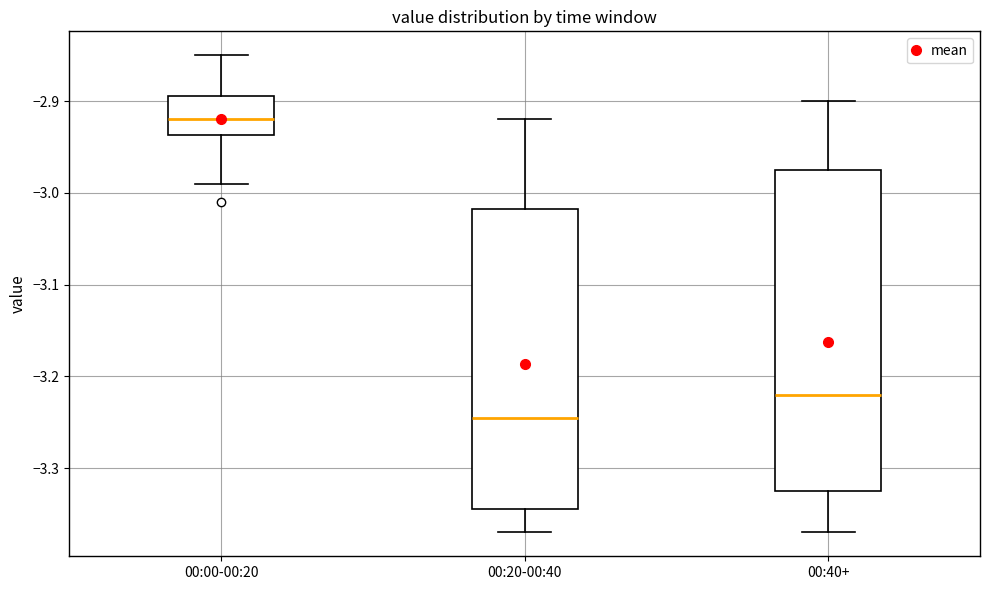

Reading left to right, read every box against the y-axis: the position of its median line, the range the box covers, and the ends of its whiskers. The values are not printed on the chart, so give them approximately, as read against the axis.

00:00-00:20: median -2.92, box -2.94 to -2.89, whiskers -2.99 to -2.85
00:20-00:40: median -3.24, box -3.34 to -3.02, whiskers -3.37 to -2.92
00:40+: median -3.22, box -3.32 to -2.97, whiskers -3.37 to -2.90